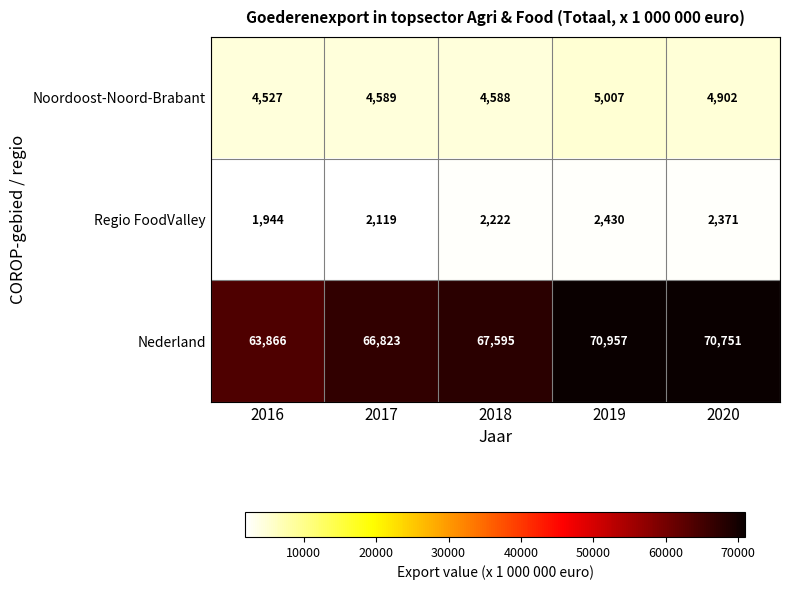

Which series has the largest total across all categories?

Nederland